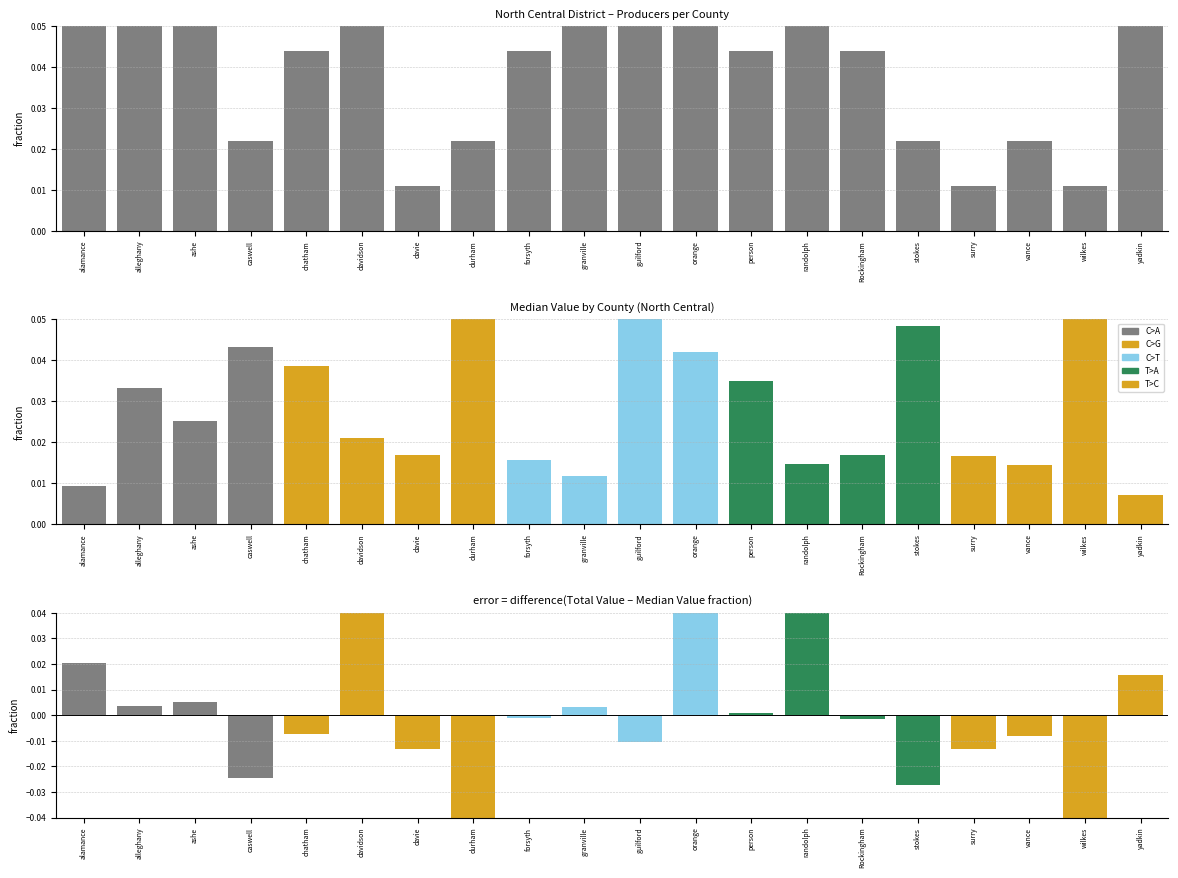

List the labels in order of Difference value, smallest first.

durham, wilkes, stokes, caswell, davie, surry, guilford, vance, chatham, Rockingham, forsyth, person, granville, alleghany, ashe, yadkin, alamance, davidson, randolph, orange